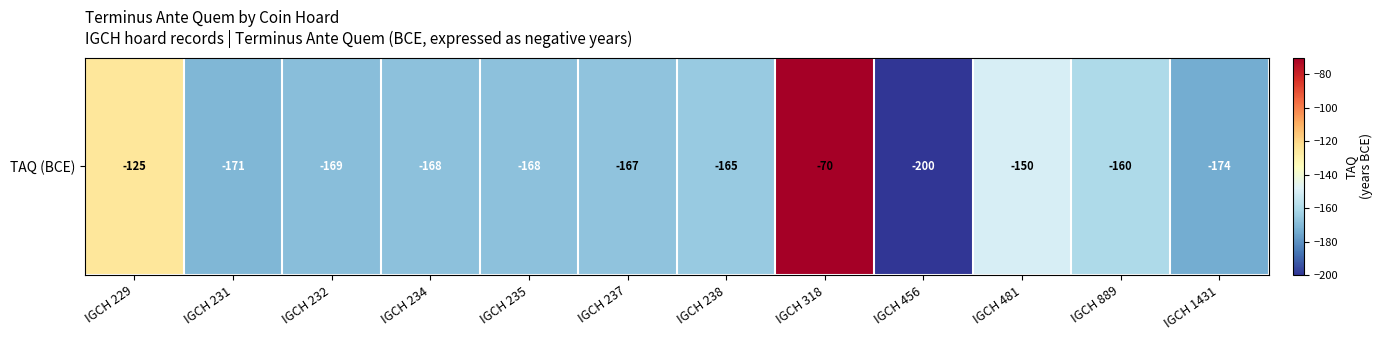

How many series are shown in this chart?

1